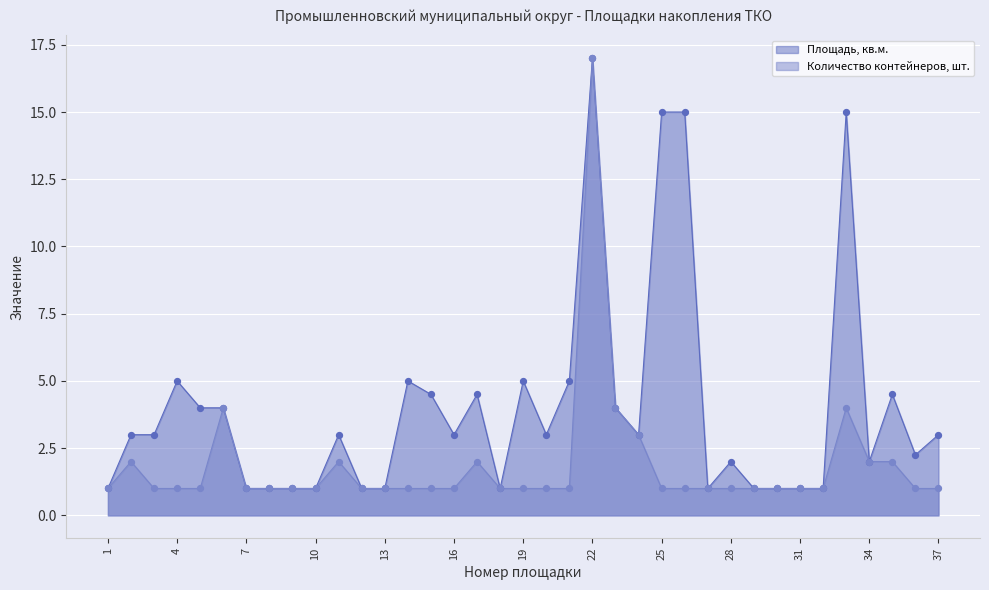

What are all the series names shown in the legend?

Площадь, кв.м., Количество контейнеров, шт.